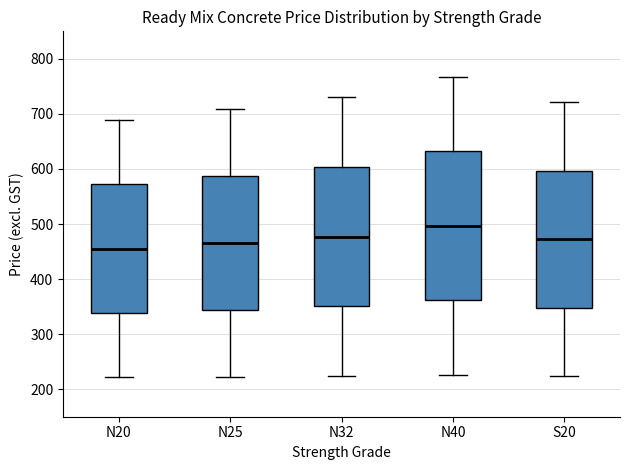

Which box has the lowest median line?

N20